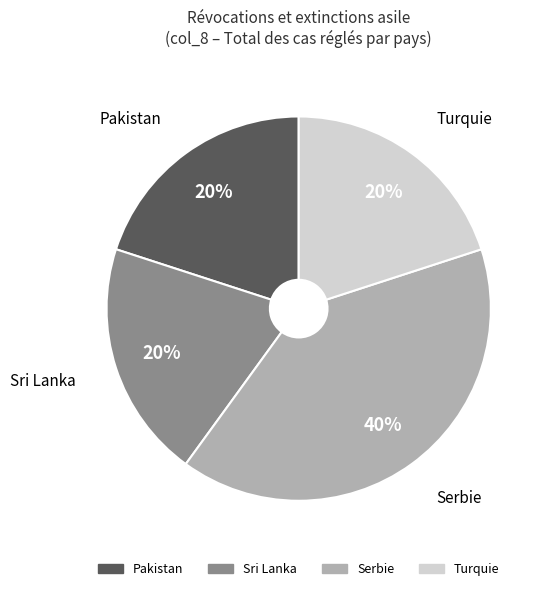

Which slice is the largest?

Serbie